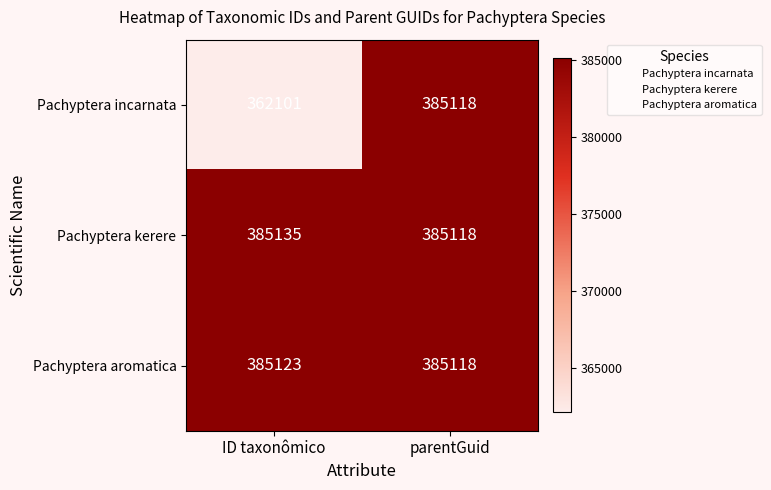

Which series changed the most between ID taxonômico and parentGuid?

Pachyptera incarnata